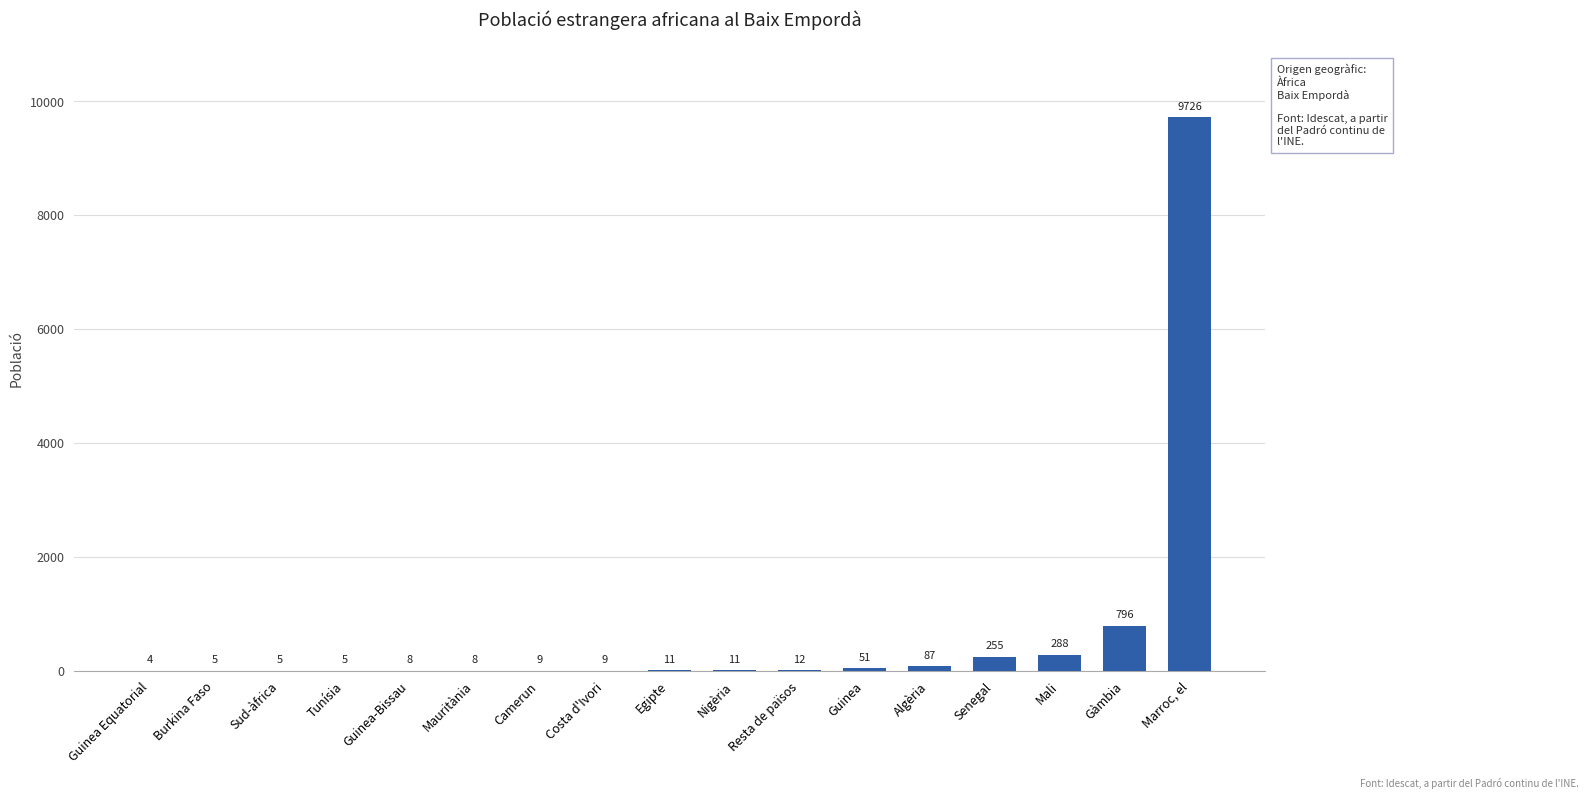

True or false: the data shows 11 at Nigèria.

True